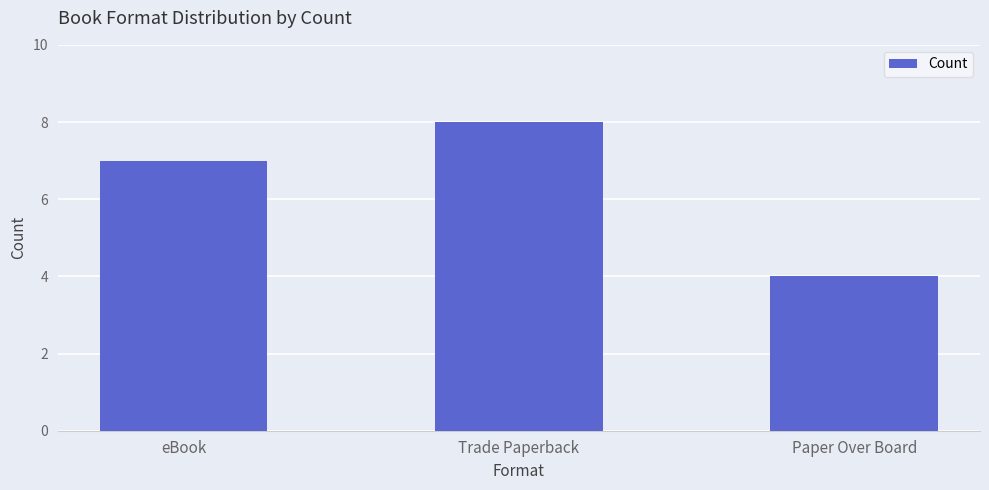

What is the minimum value shown in the chart?

4